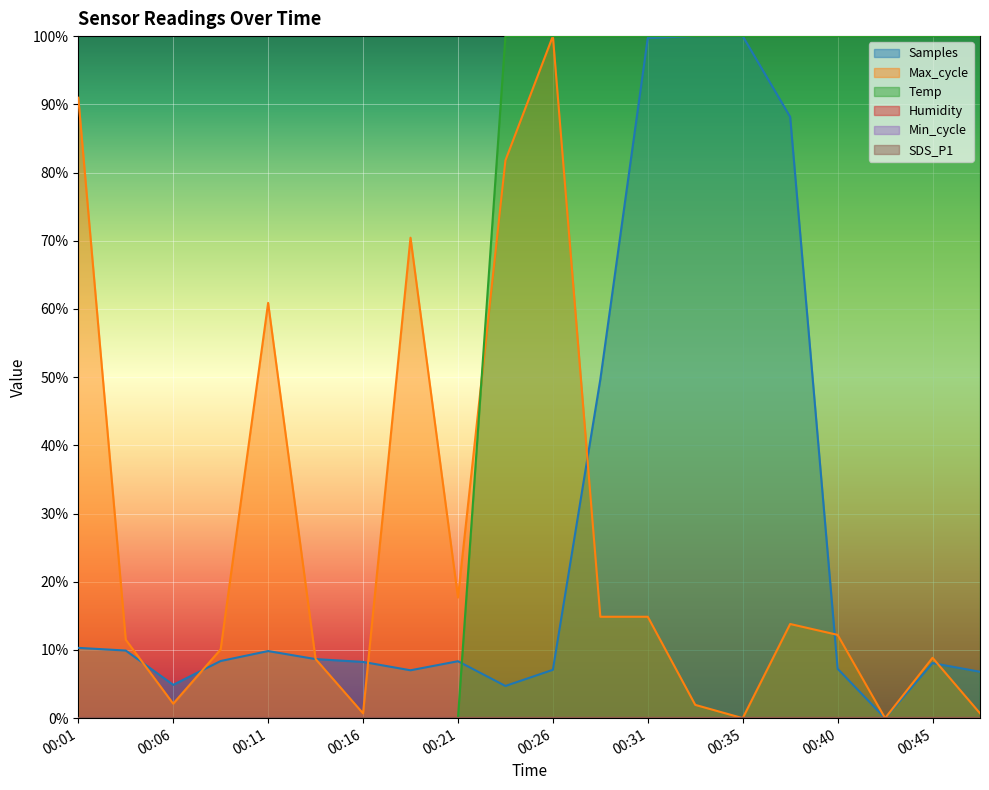

What is the difference between the maximum and minimum values in the Temp series?

1.0